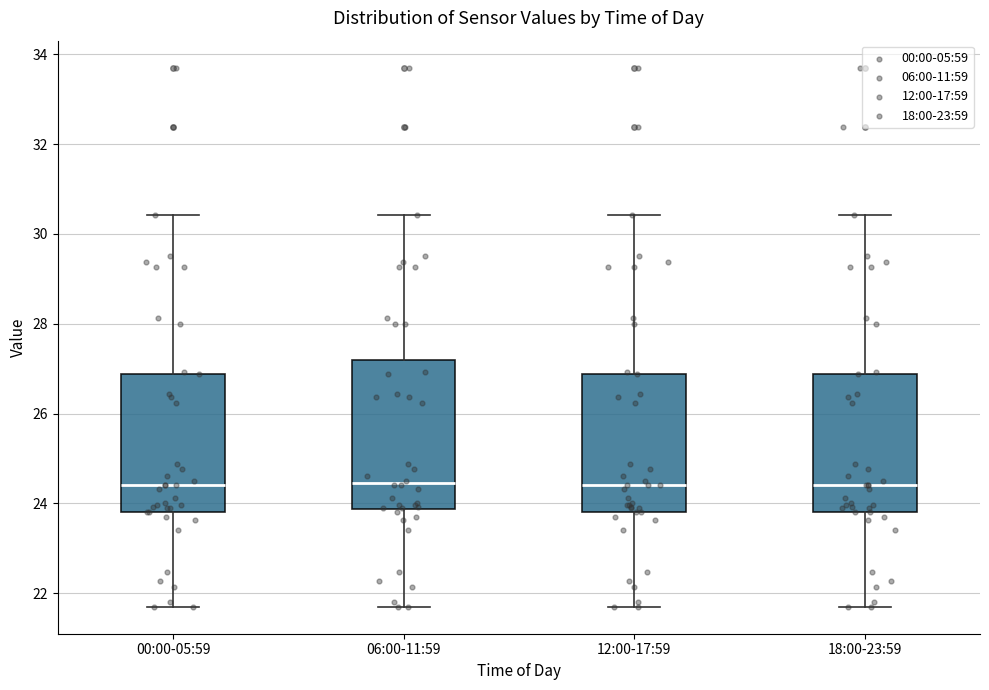

Reading left to right, transcribe this box plot: for each box, give where its median line is, the range the box spans, and where its two whiskers end, as read against the y-axis. The values are not printed on the chart, so give them approximately, as read against the axis.

00:00-05:59: median 24.4, box 23.8 to 26.8, whiskers 21.8 to 30.4
06:00-11:59: median 24.4, box 23.8 to 27.2, whiskers 21.8 to 30.4
12:00-17:59: median 24.4, box 23.8 to 26.8, whiskers 21.8 to 30.4
18:00-23:59: median 24.4, box 23.8 to 26.8, whiskers 21.8 to 30.4